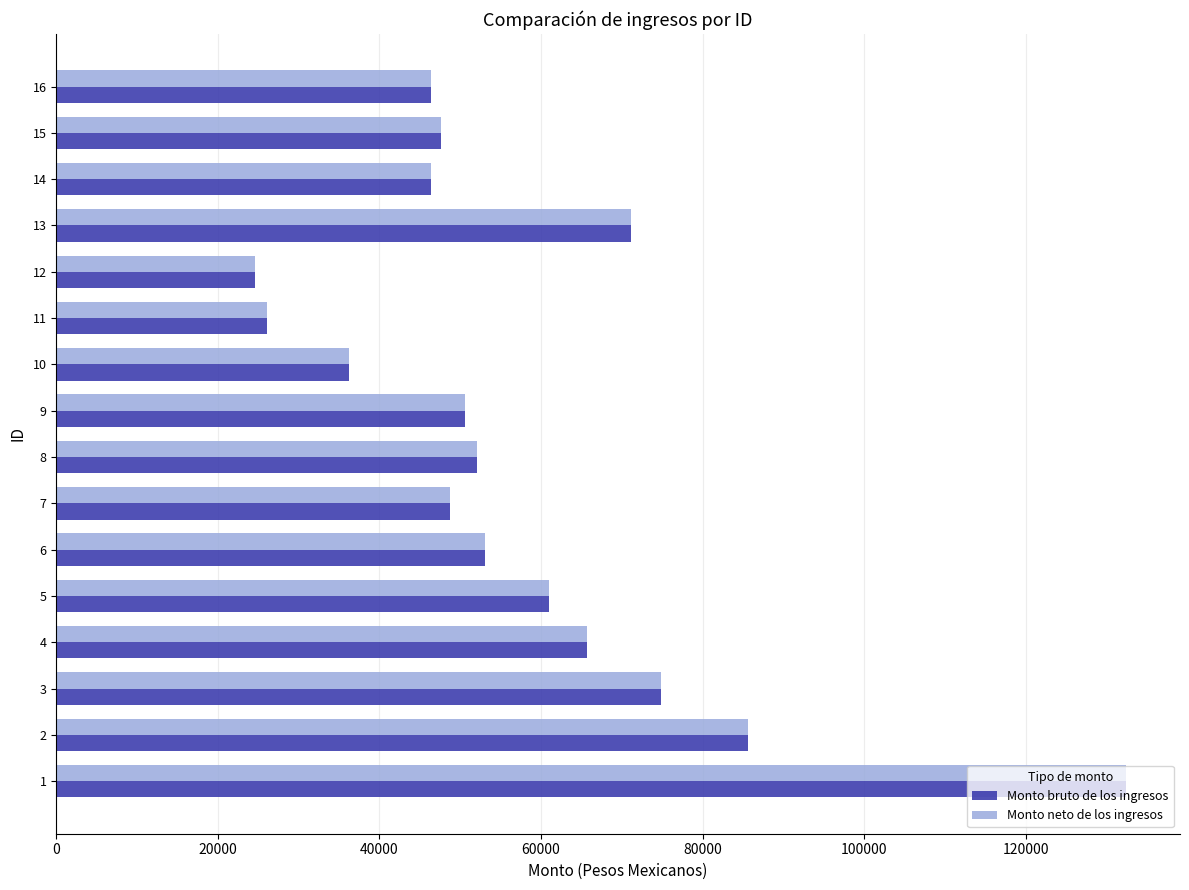

The value of Monto bruto de los ingresos at 11 is 44734. True or false?

False